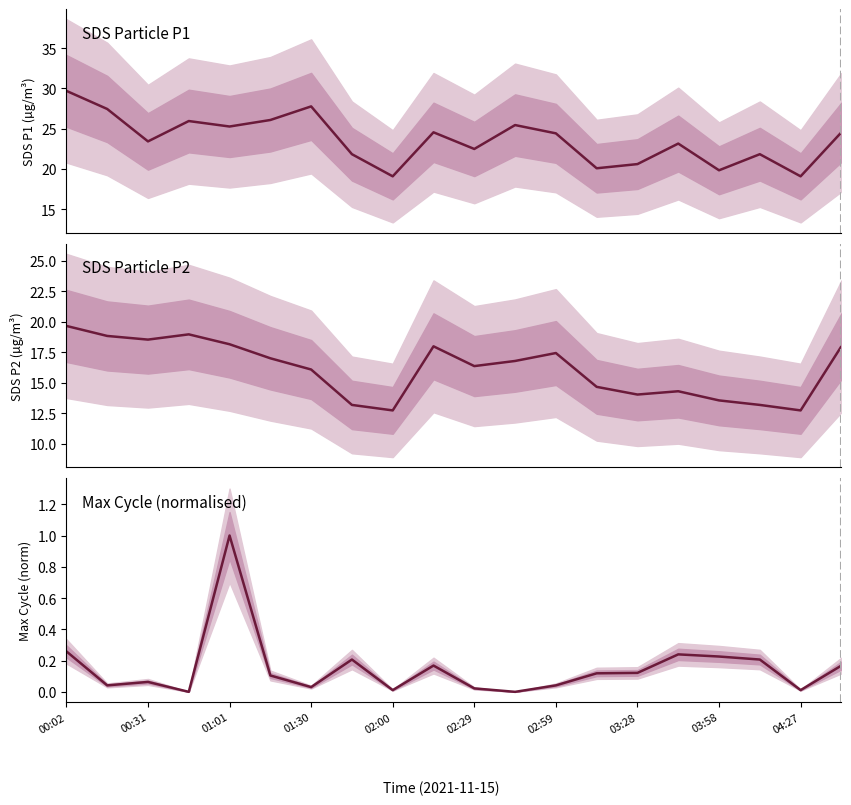

What is the difference between the SDS_P2 values at 00:02 and 03:28?

5.6